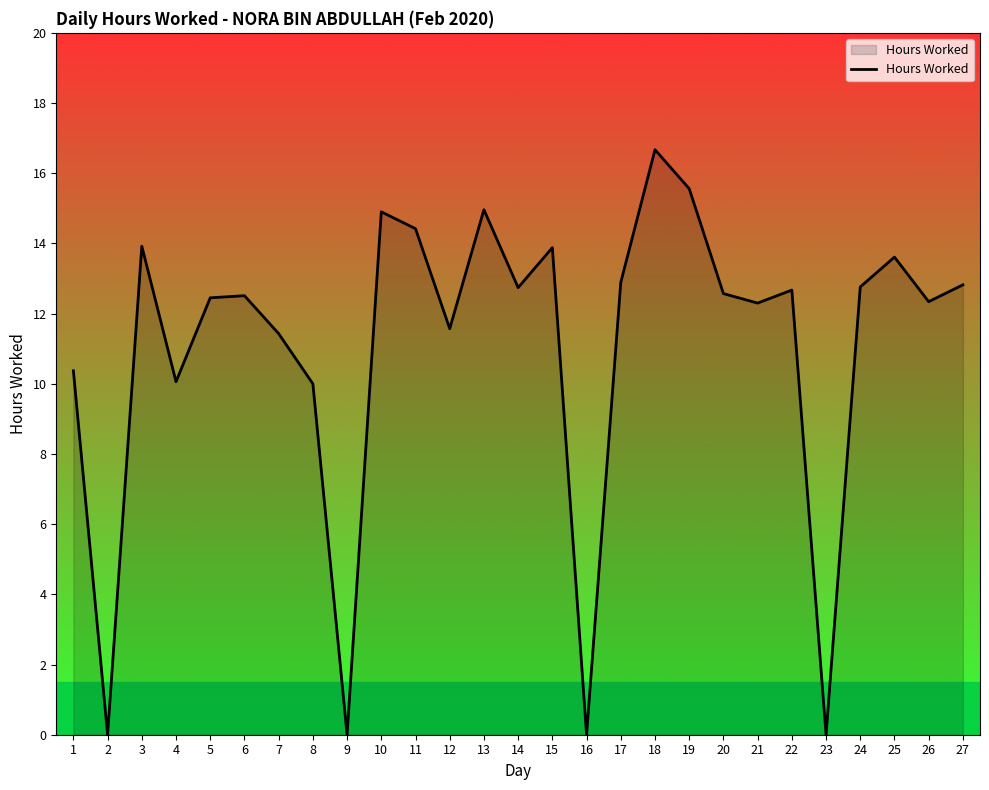

At which category does the chart reach its peak across all series?

18